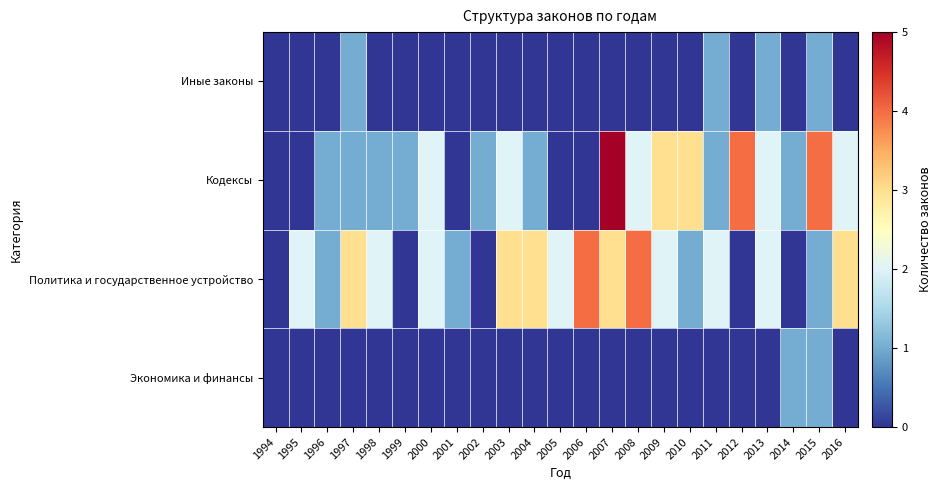

Which series has the largest total across all categories?

Политика и государственное устройство